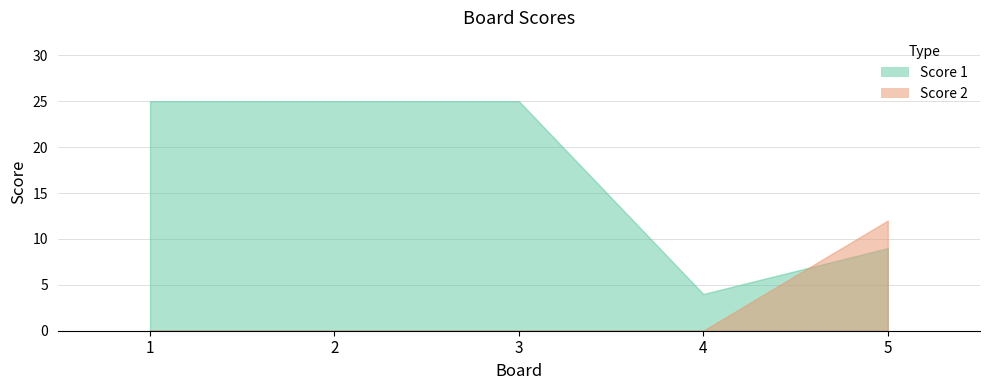

What is the difference between the second highest and second lowest values in the Score 1 series?

16